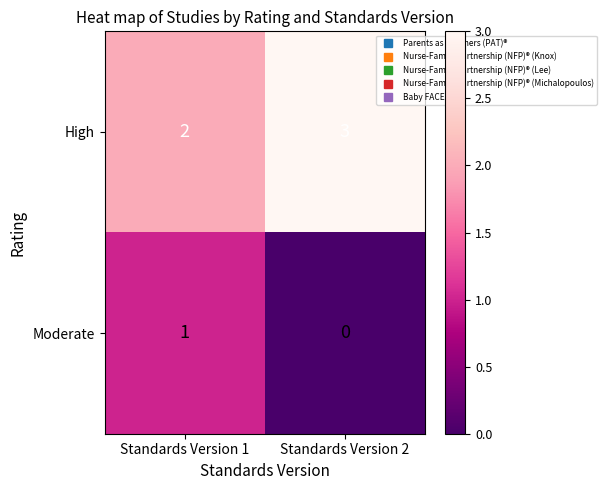

What is the total value across all series at Standards Version 2?

3